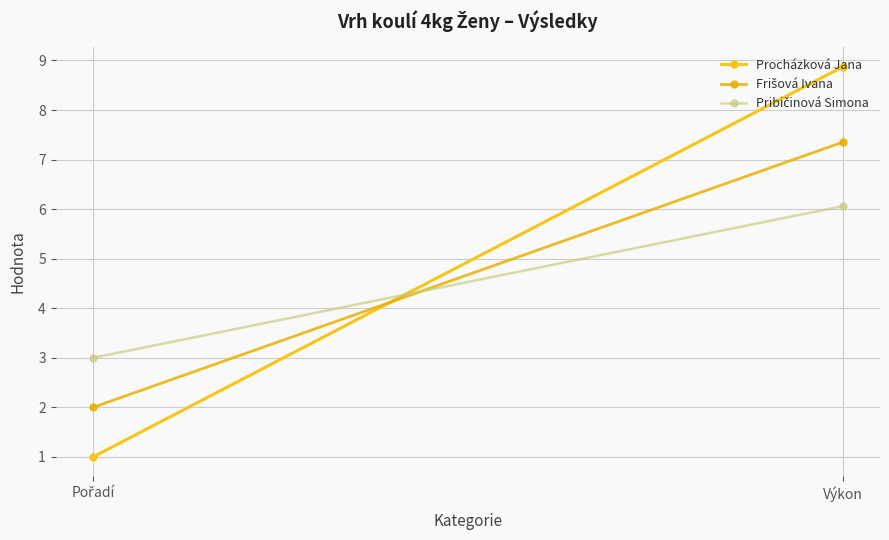

What is the label of the 2nd point from the right?

Pořadí